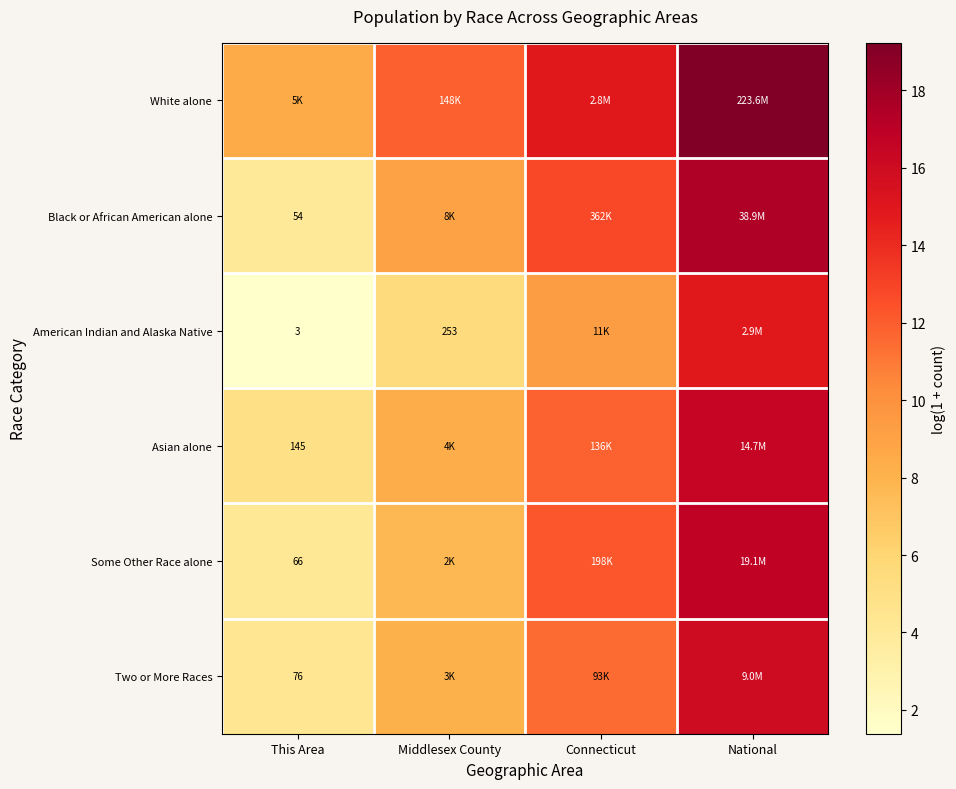

How many values in the Two or More Races series are below 11?

2